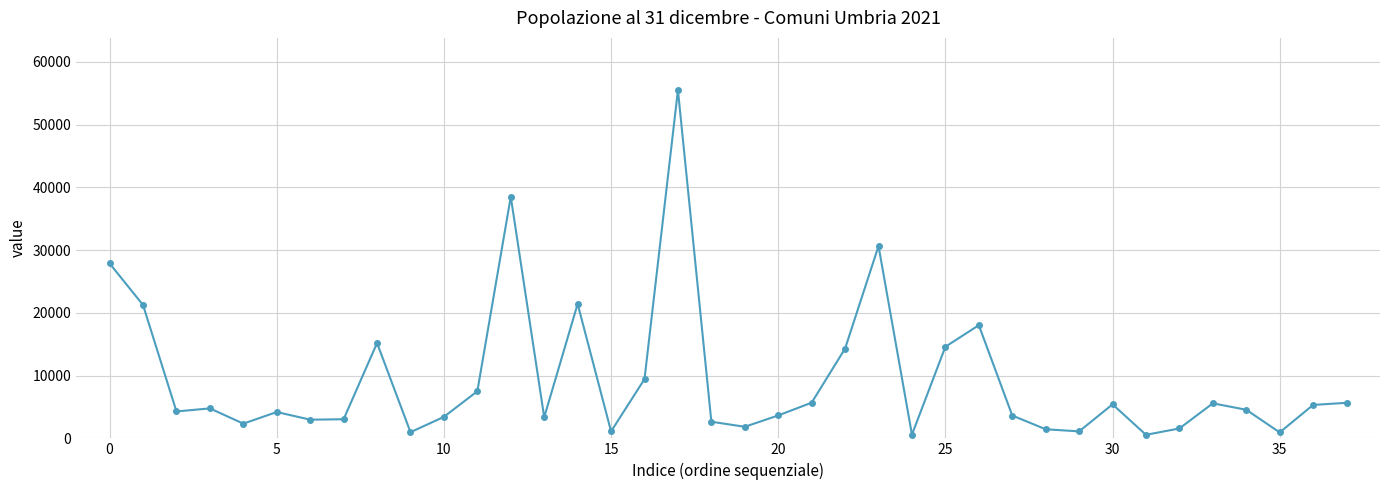

What is the difference between the maximum and minimum values?

54936